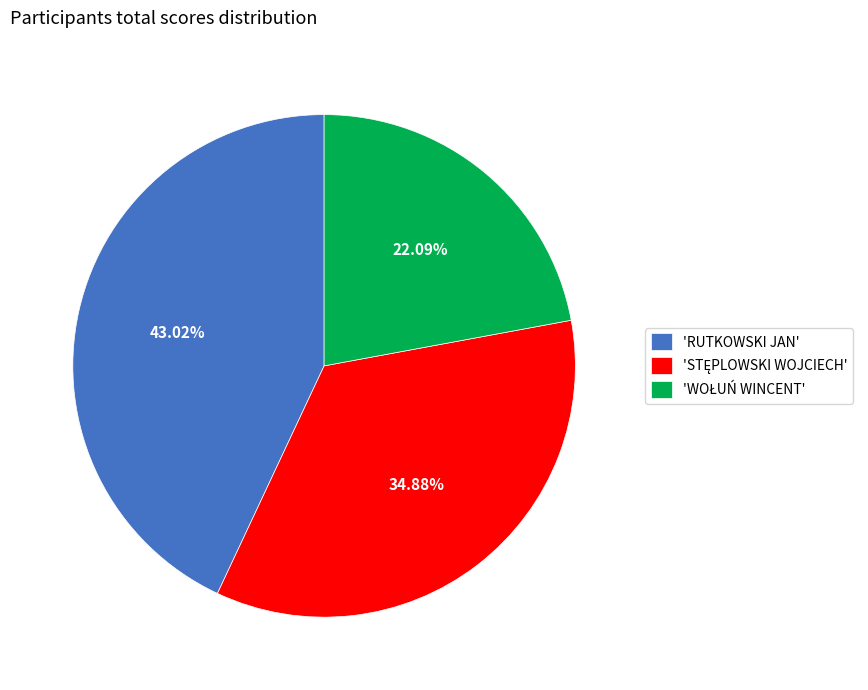

Is 'RUTKOWSKI JAN' the majority of the pie?

No